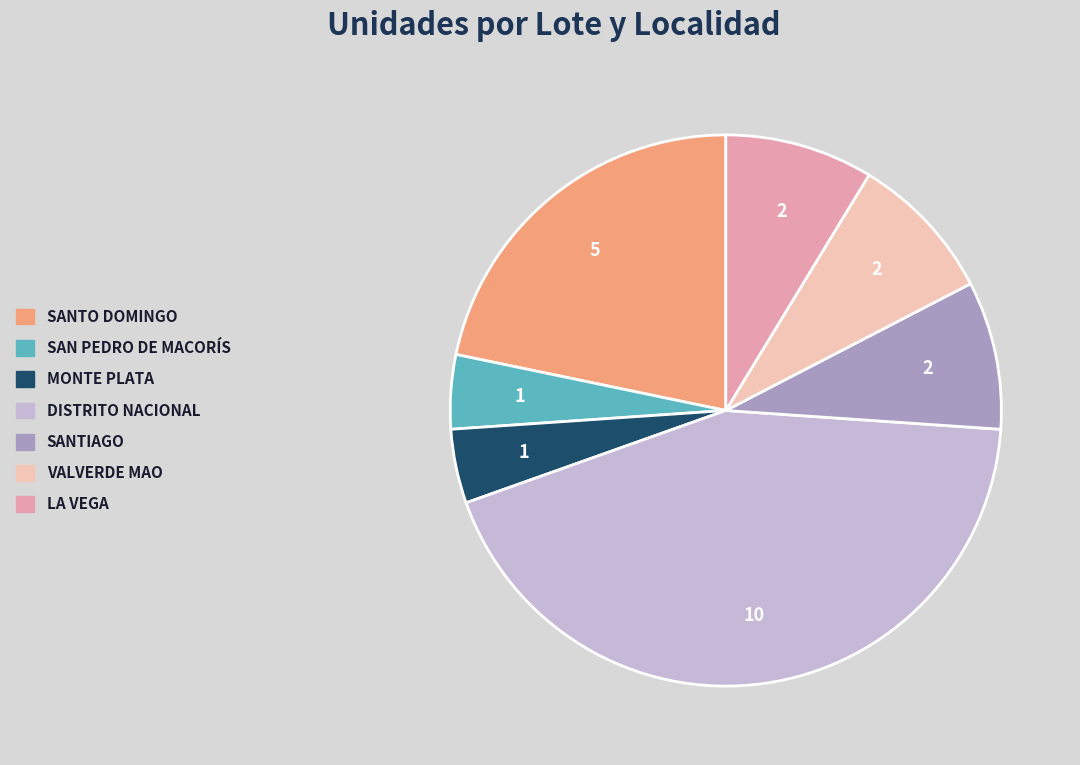

How many segments does this pie chart have?

7